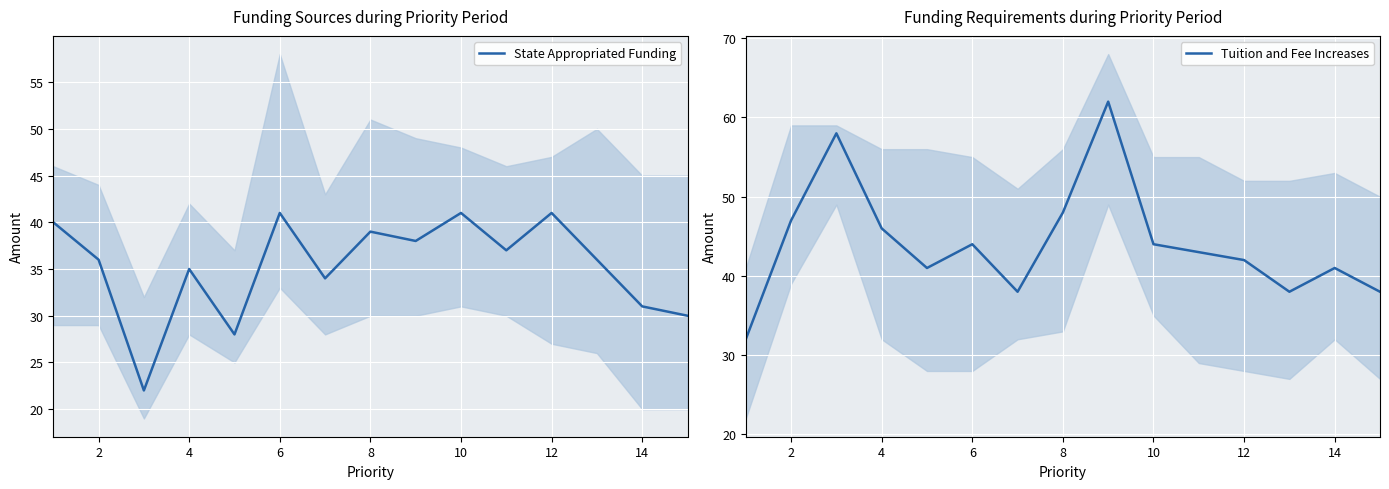

What is the value of the Tuition and Fee Increases point at the 6th from the left?

44